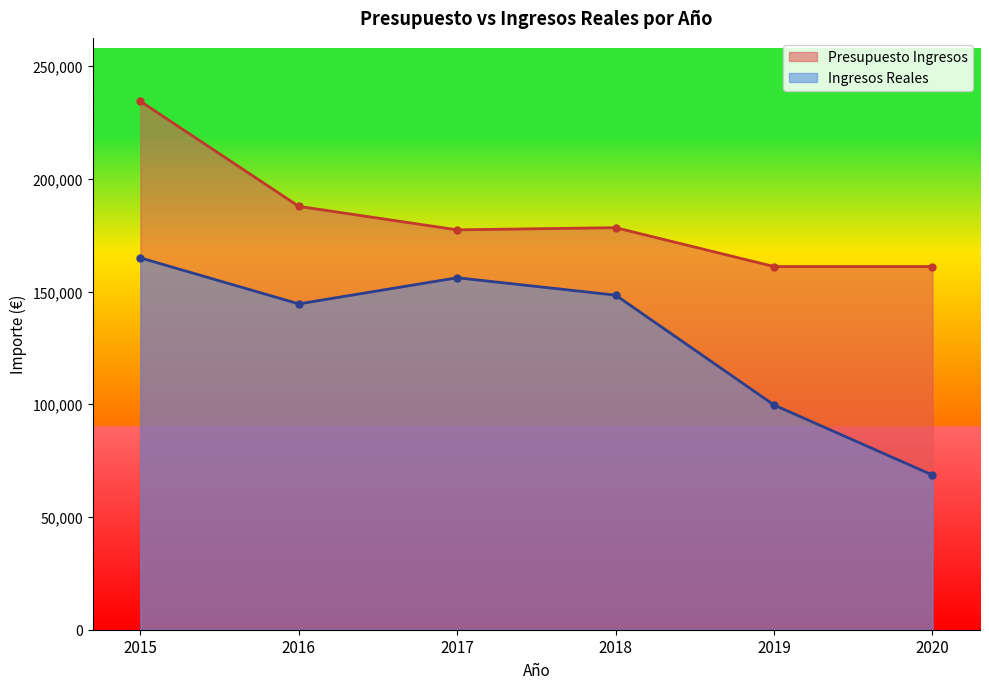

How many interior local valleys does the Ingresos Reales series have?

1